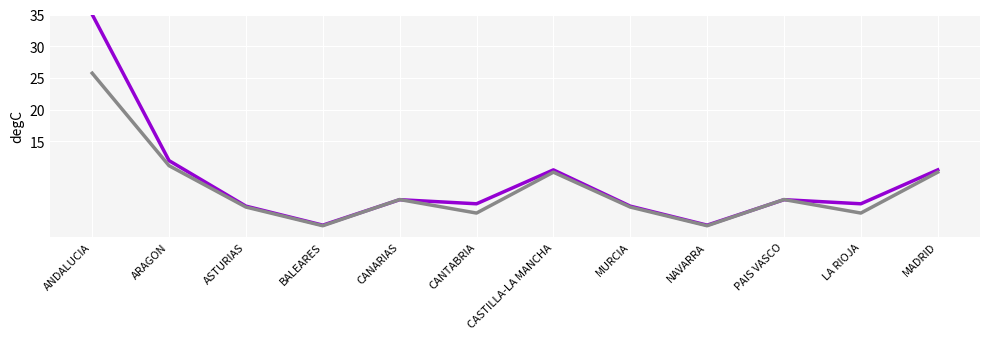

What is the total value across all series at MADRID?

20.7